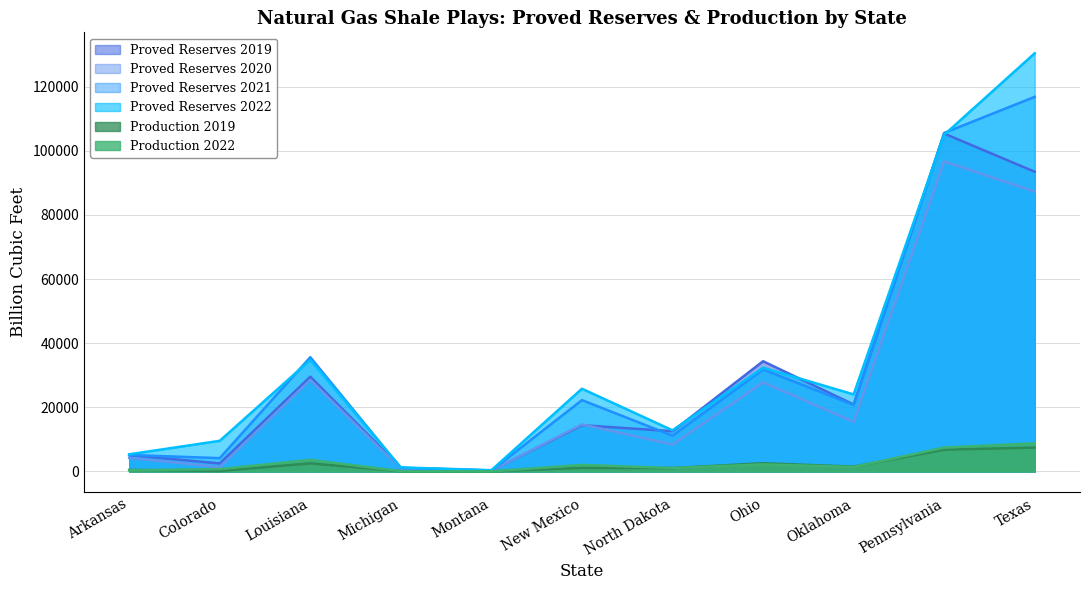

Rank the categories by Proved Reserves 2022 value from lowest to highest.

Montana, Michigan, Arkansas, Colorado, North Dakota, Oklahoma, New Mexico, Ohio, Louisiana, Pennsylvania, Texas